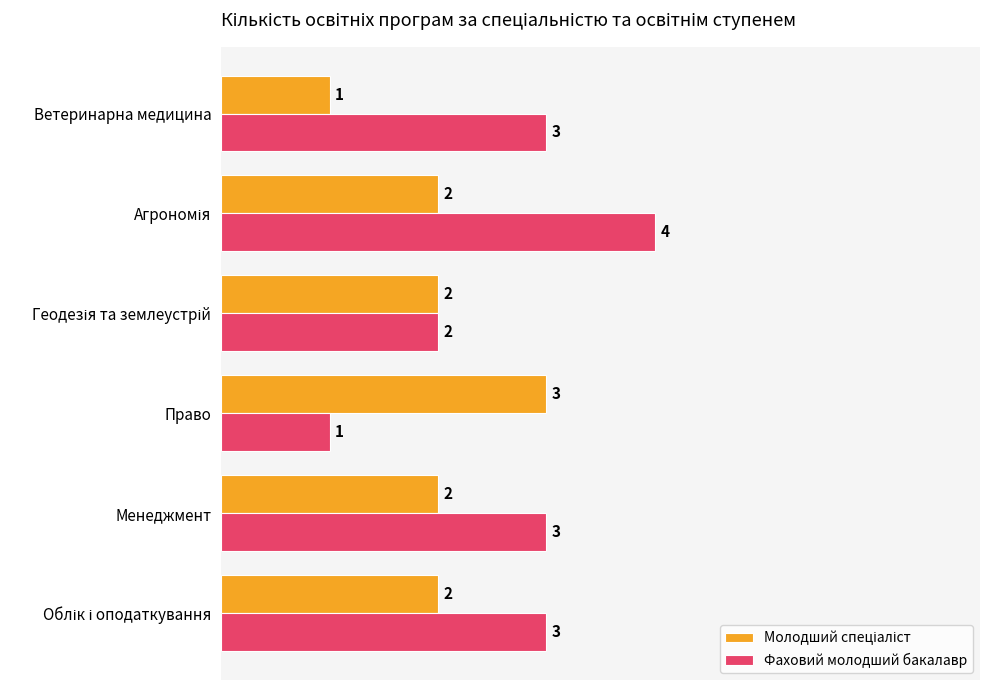

What is the difference between the second highest and second lowest values in the Фаховий молодший бакалавр series?

1